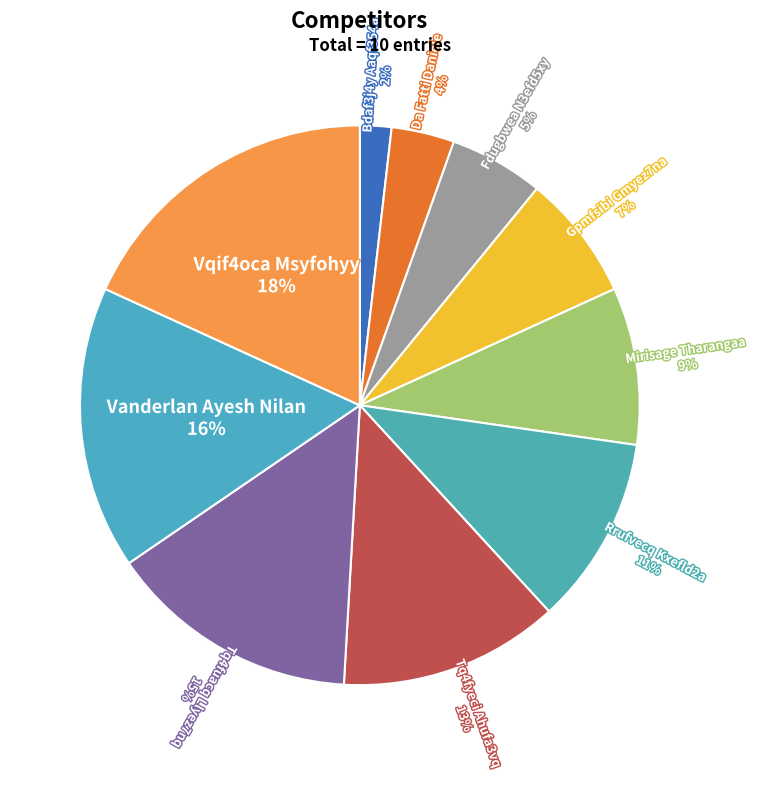

Does Da Fatti Daniele represent more than half of the total?

No